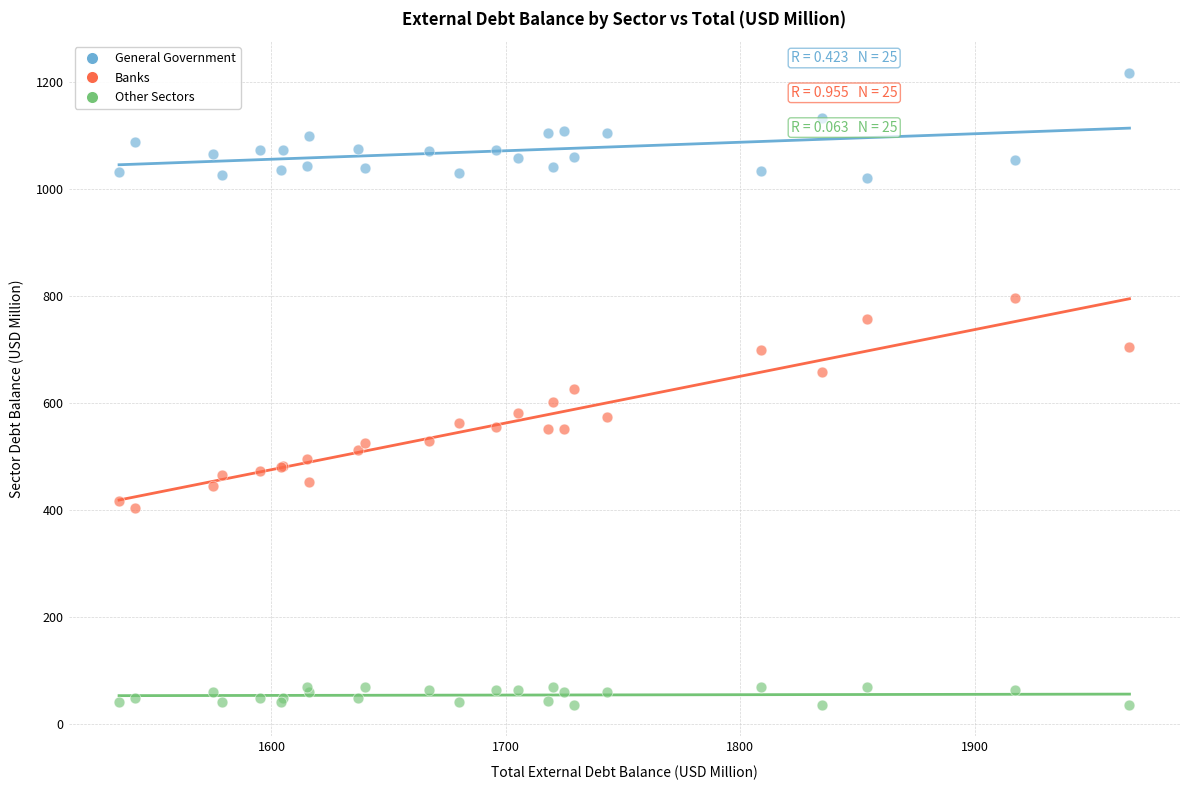

Which series contains the lowest Y value?

Other Sectors